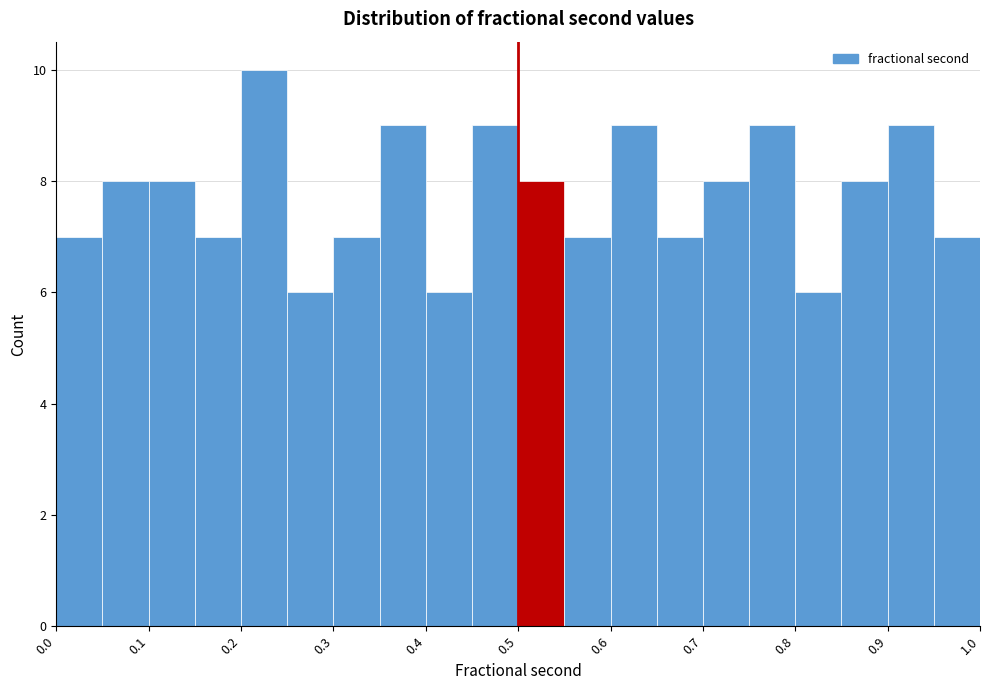

How tall is the bar that spans 0.20 to 0.25 on the x-axis? The values are not printed on the chart, so give them approximately, as read against the axis.

10